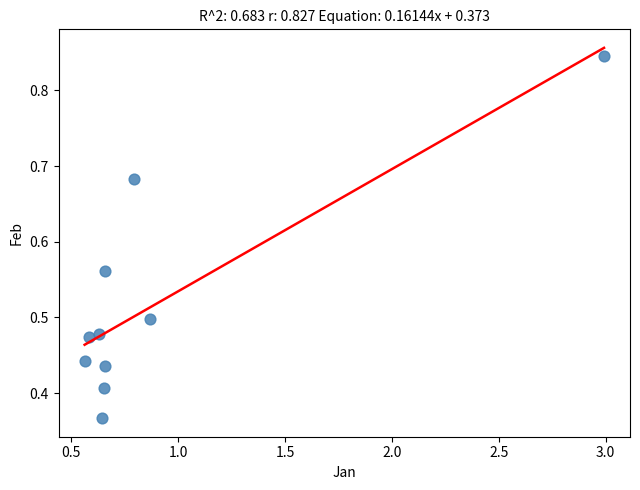

What is the average X value?

0.9